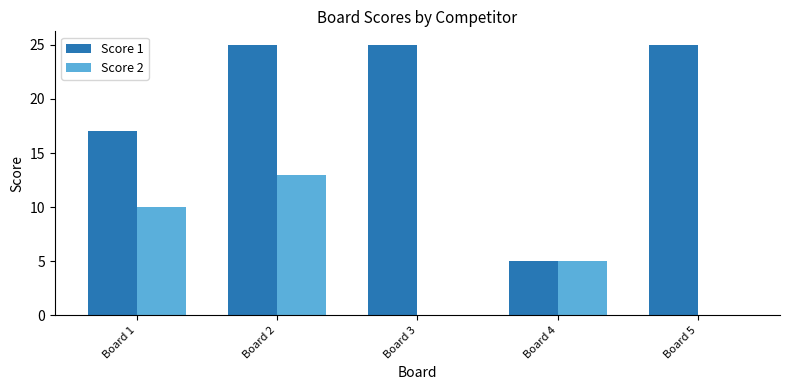

How many groups of bars are there?

5